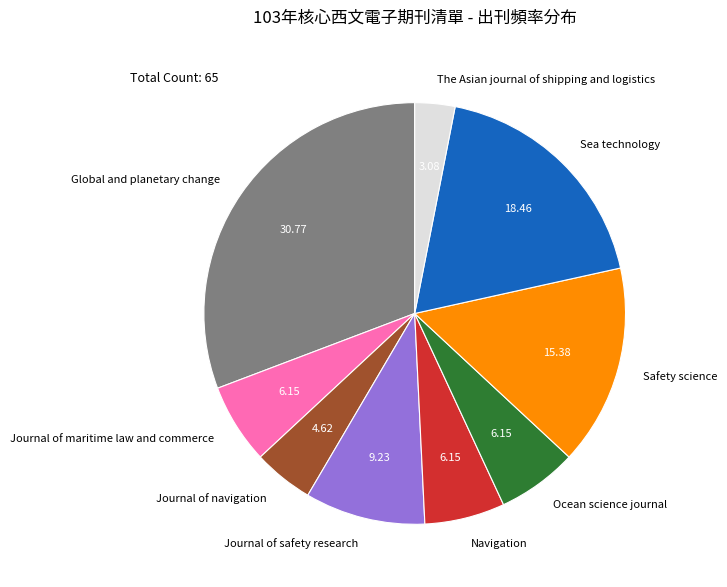

How many segments does this pie chart have?

9